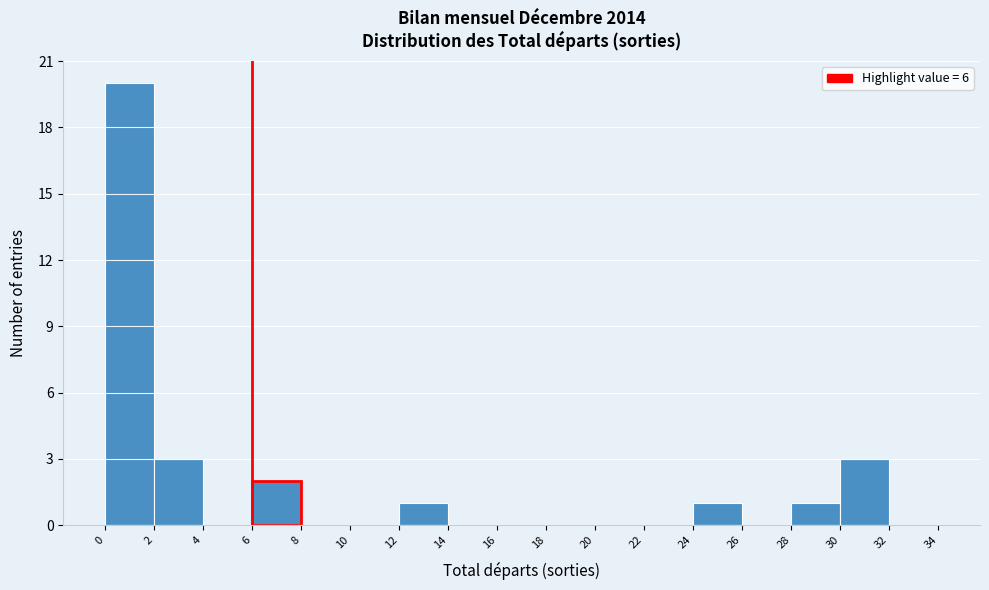

How tall is the bar that spans 6 to 8 on the x-axis? The values are not printed on the chart, so give them approximately, as read against the axis.

2